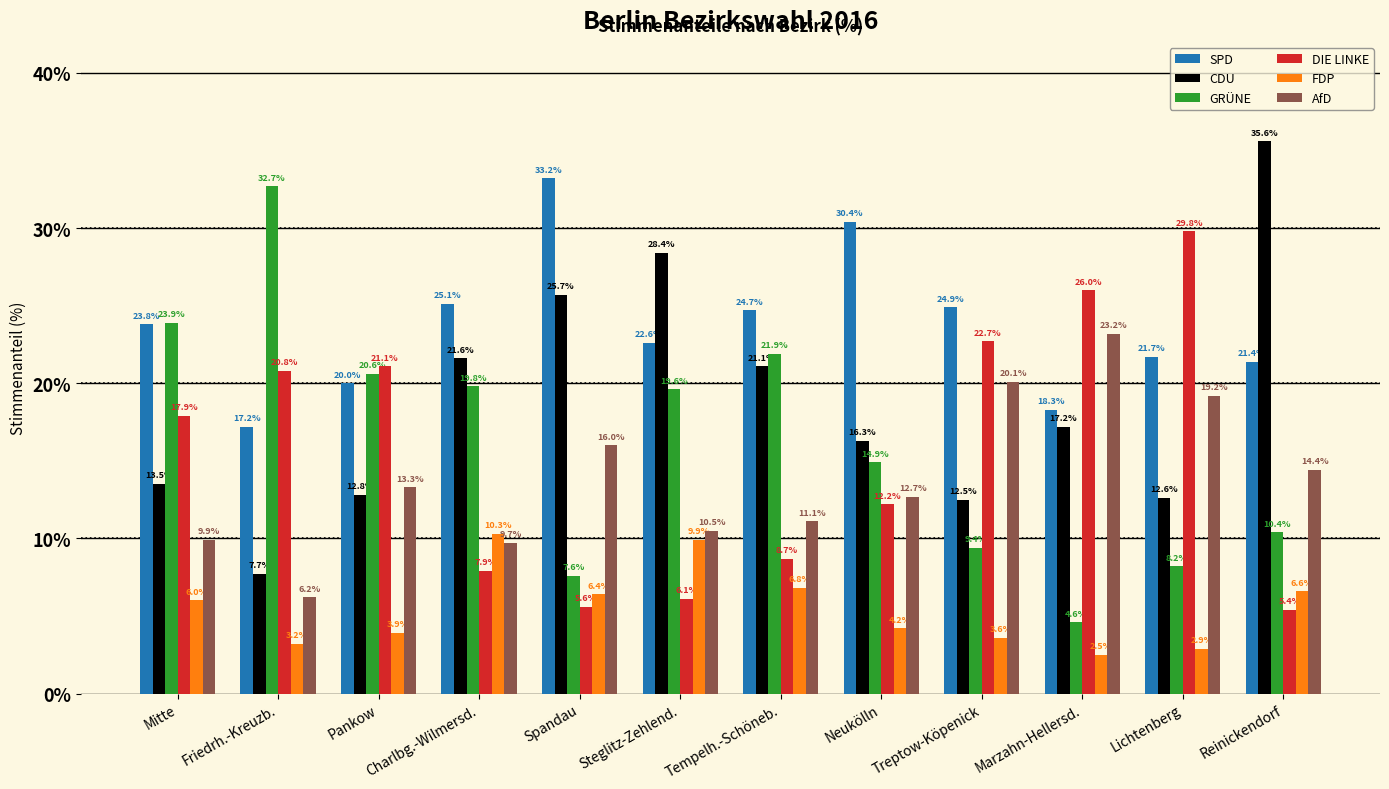

True or false: FDP has a value of 1.1 at Neukölln.

False